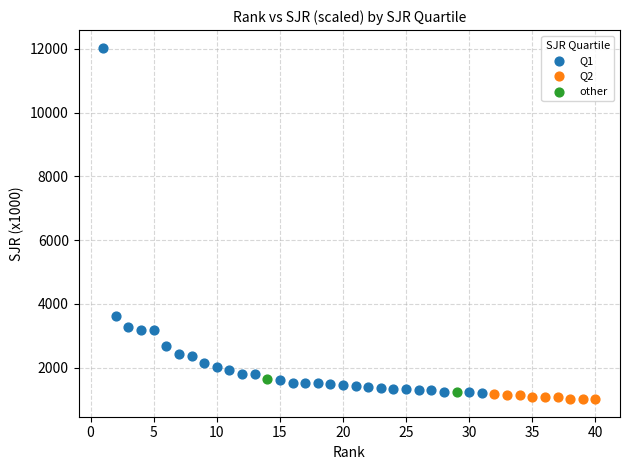

Which series contains the lowest Y value?

Q2